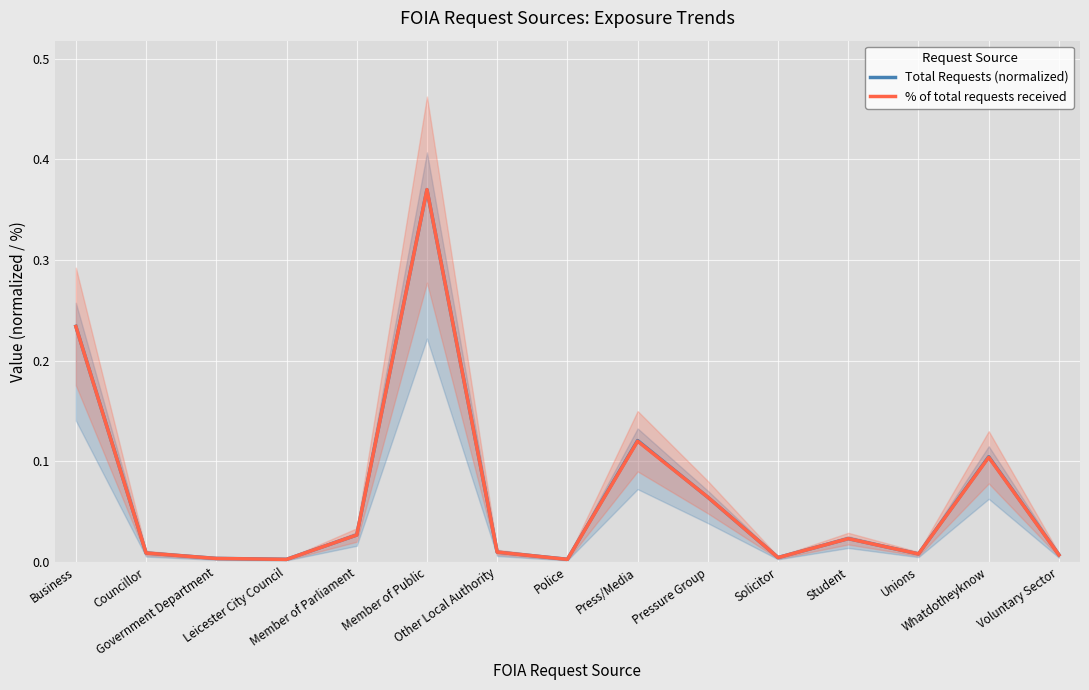

What is the label of the 12th point from the left?

Student